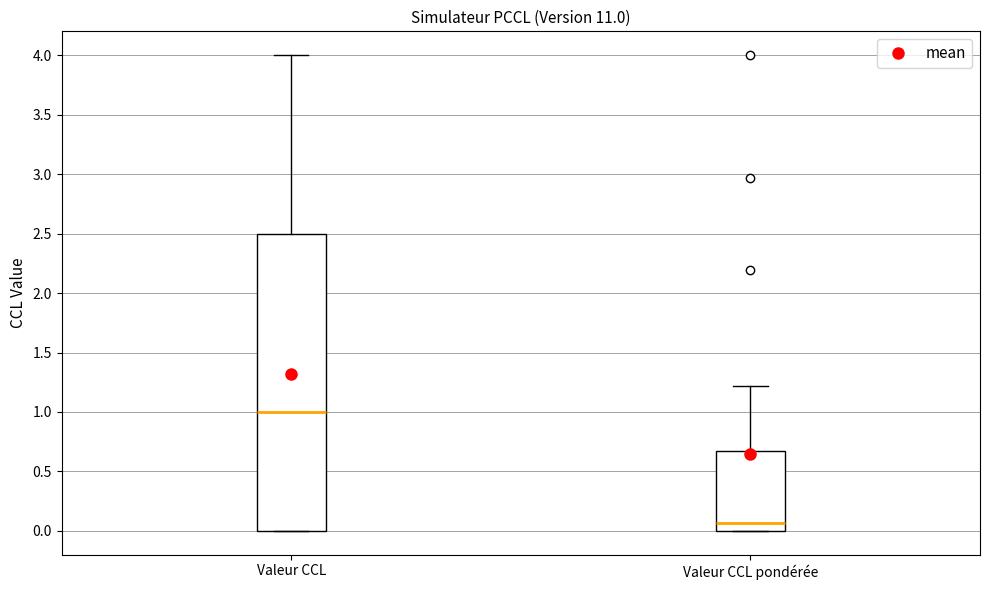

Reading left to right, transcribe this box plot: for each box, give where its median line is, the range the box spans, and where its two whiskers end, as read against the y-axis. The values are not printed on the chart, so give them approximately, as read against the axis.

Valeur CCL: median 1.00, box 0.00 to 2.50, whiskers 0.00 to 4.00
Valeur CCL pondérée: median 0.05, box 0.00 to 0.65, whiskers 0.00 to 1.20